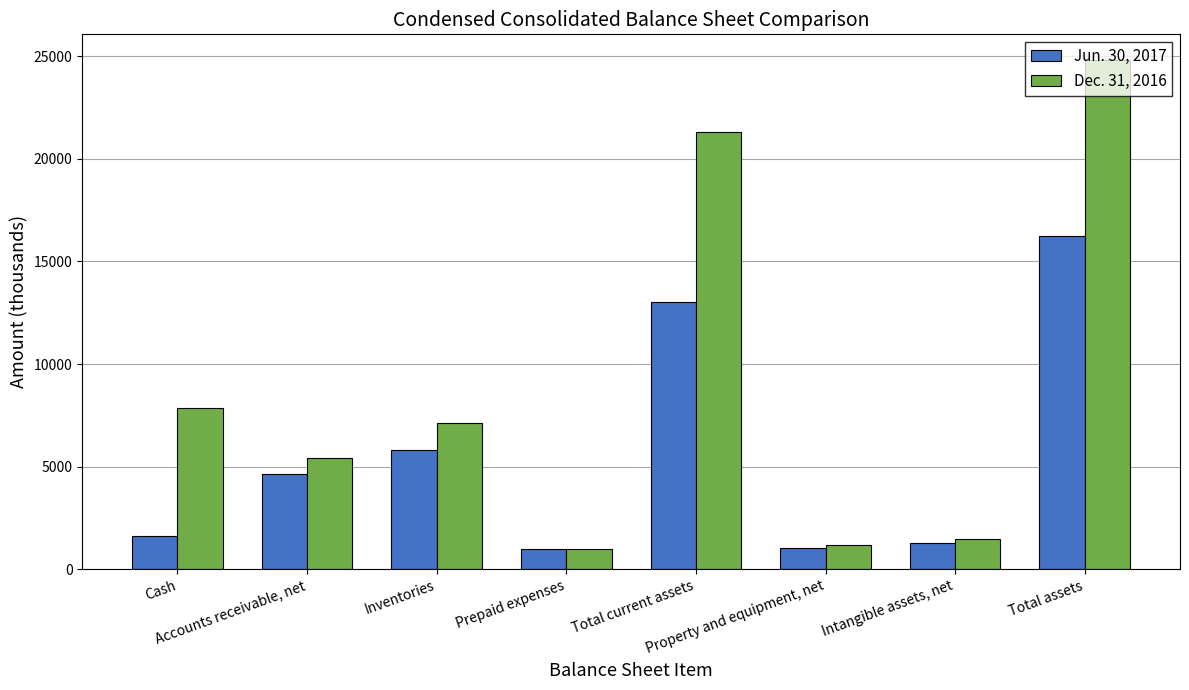

Is it true that Jun. 30, 2017 equals 1611 at Cash?

True